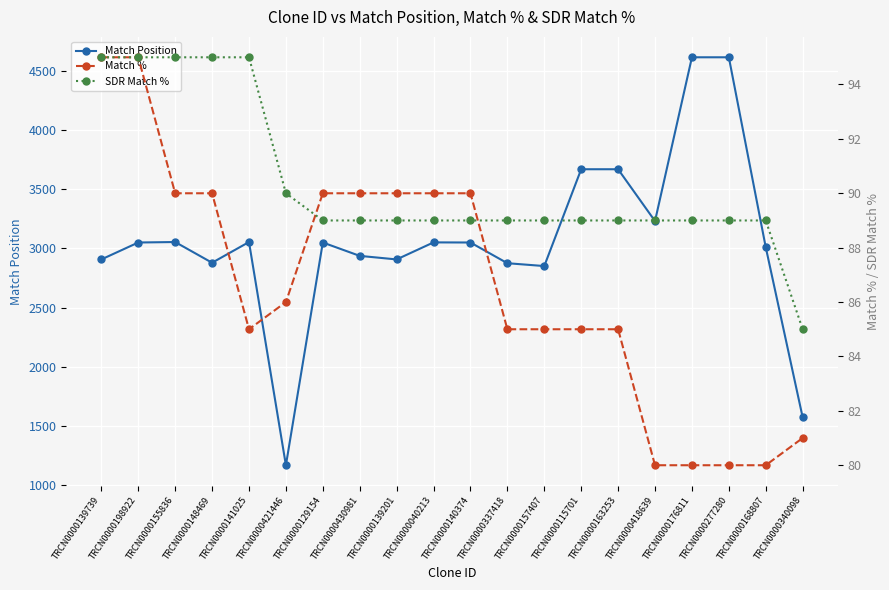

What position from the left is TRCN0000337418?

12